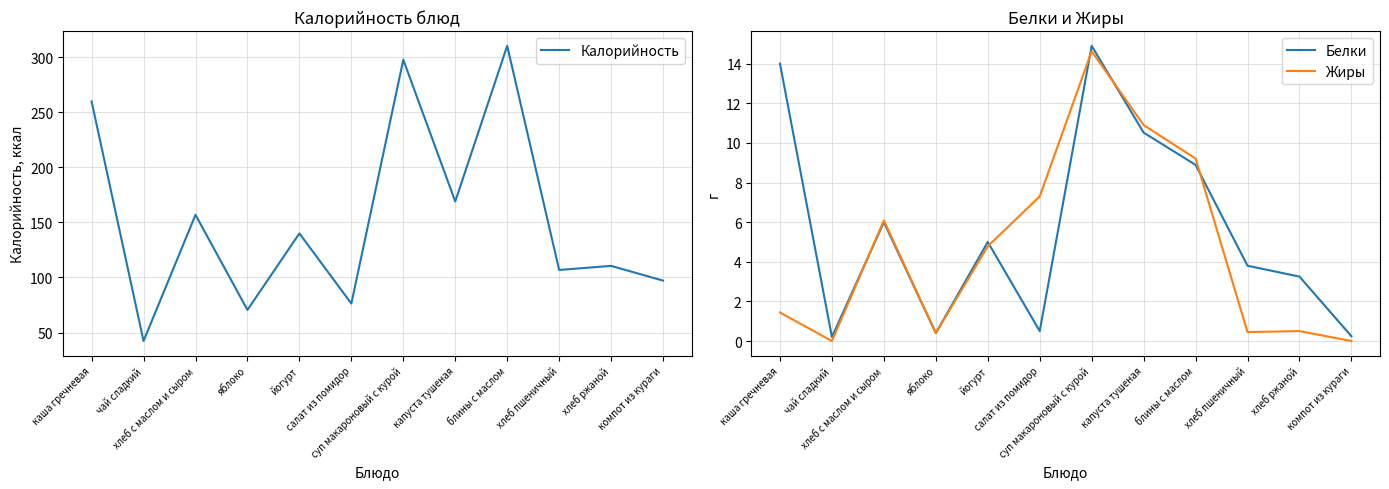

At which label does Жиры reach its minimum?

чай сладкий